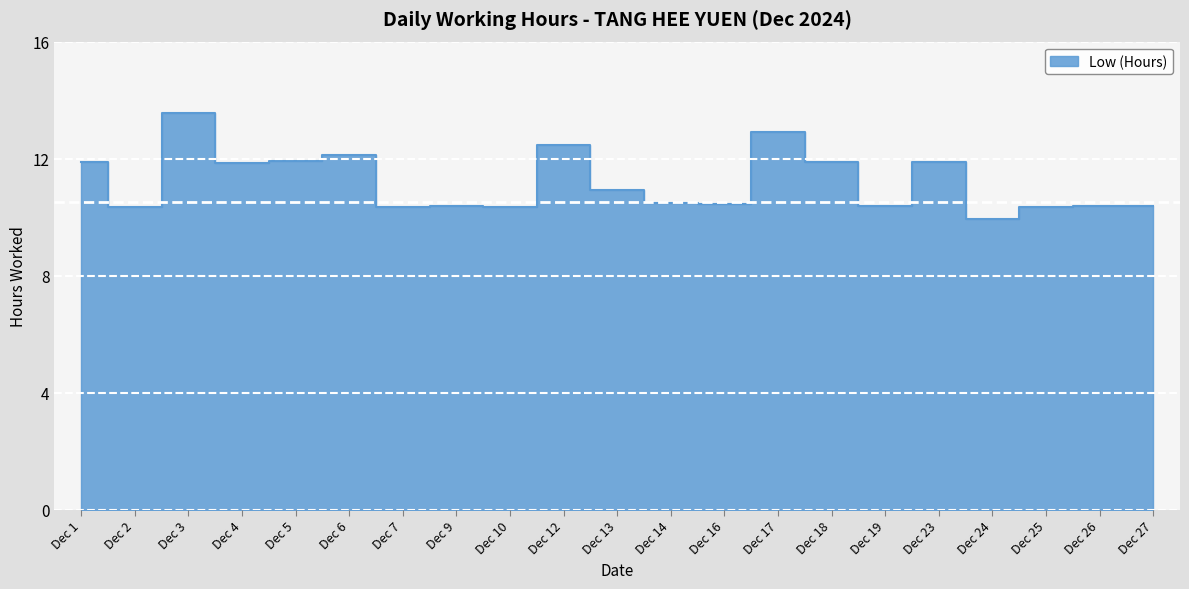

What is the ratio of the value at Dec 18 to the value at Dec 25?

1.1